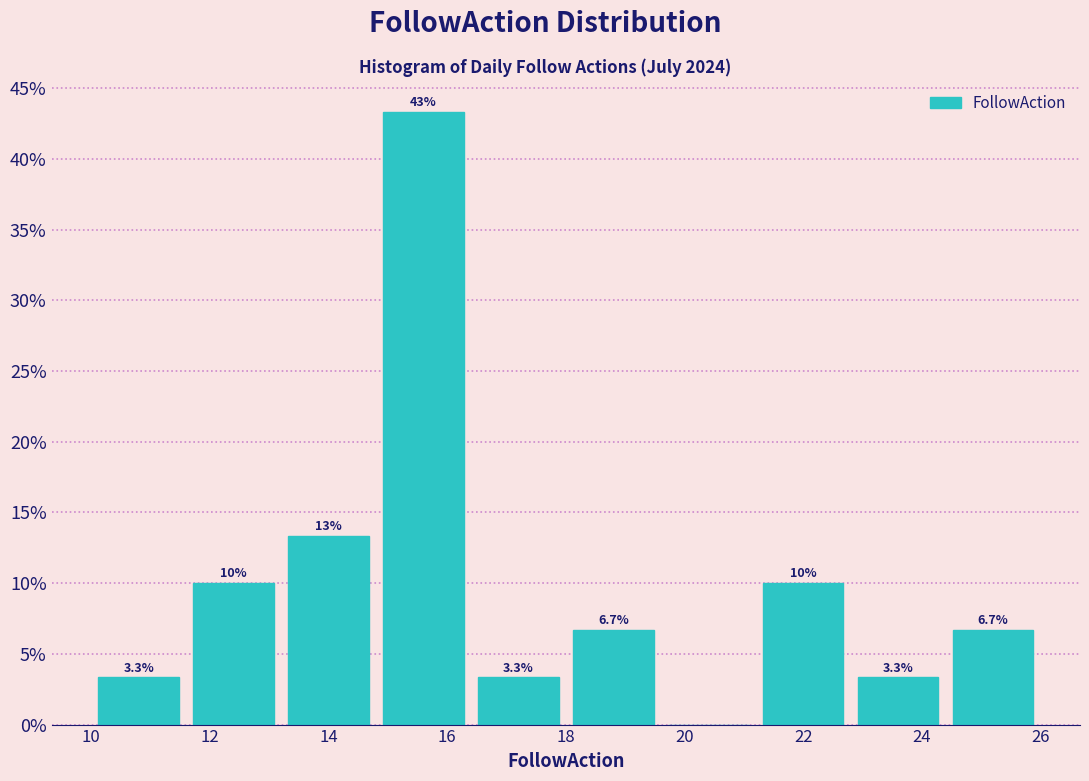

Over which range of the x-axis is the bar tallest?

14.8 to 16.4